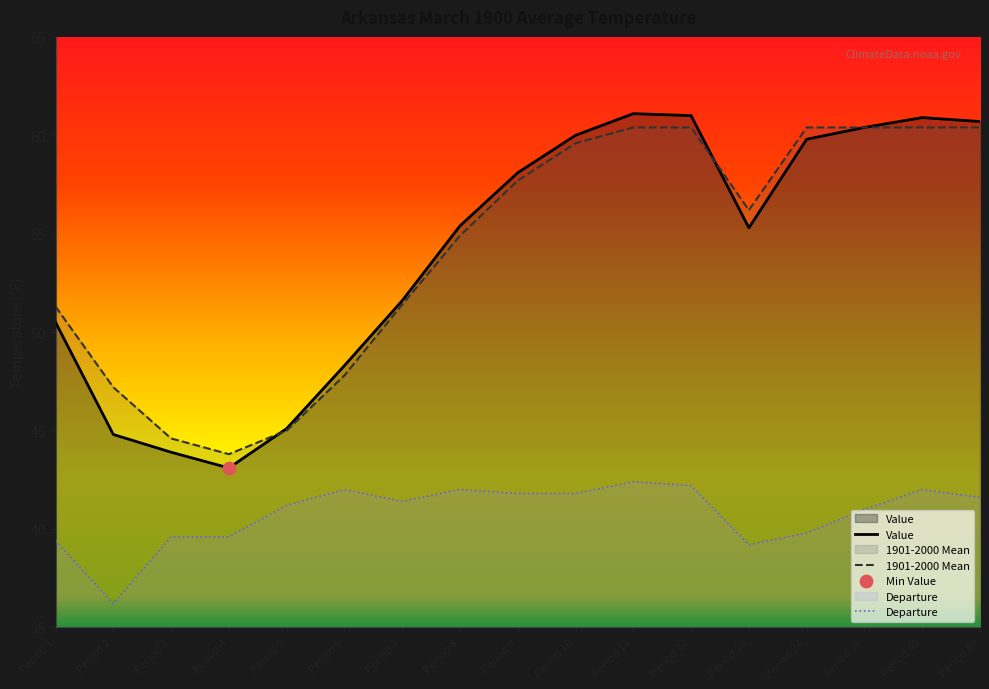

Which series has the widest spread of Y values?

Value